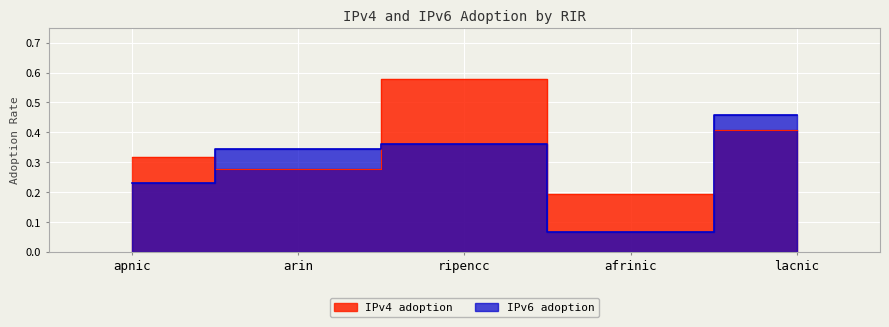

At which category does the chart reach its peak across all series?

ripencc